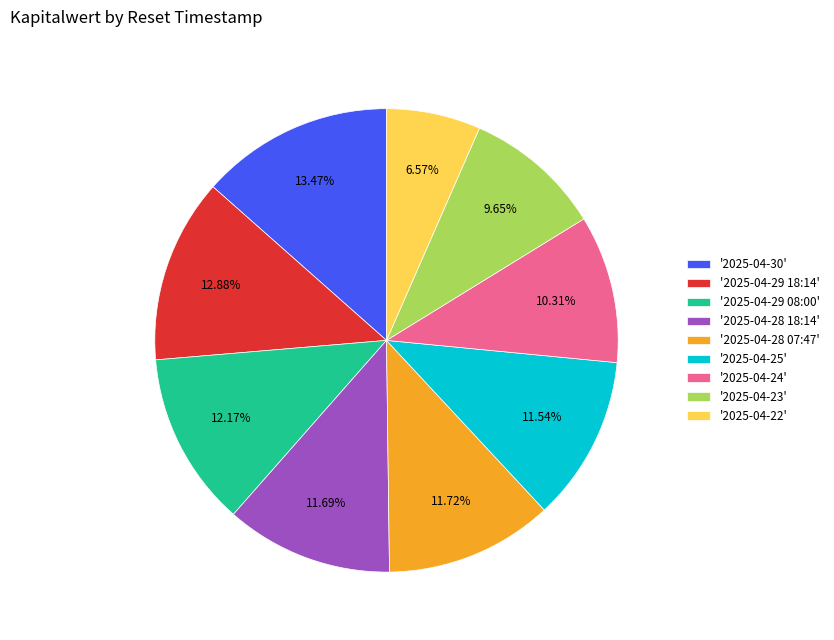

What is the smallest slice in the pie chart?

'2025-04-22'